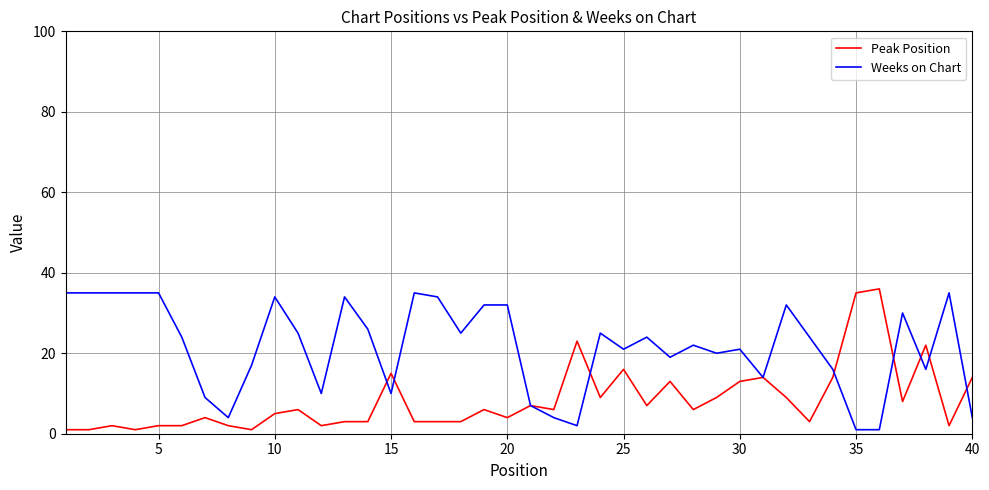

List the series in order of their overall mean, highest first.

Weeks on Chart, Peak Position